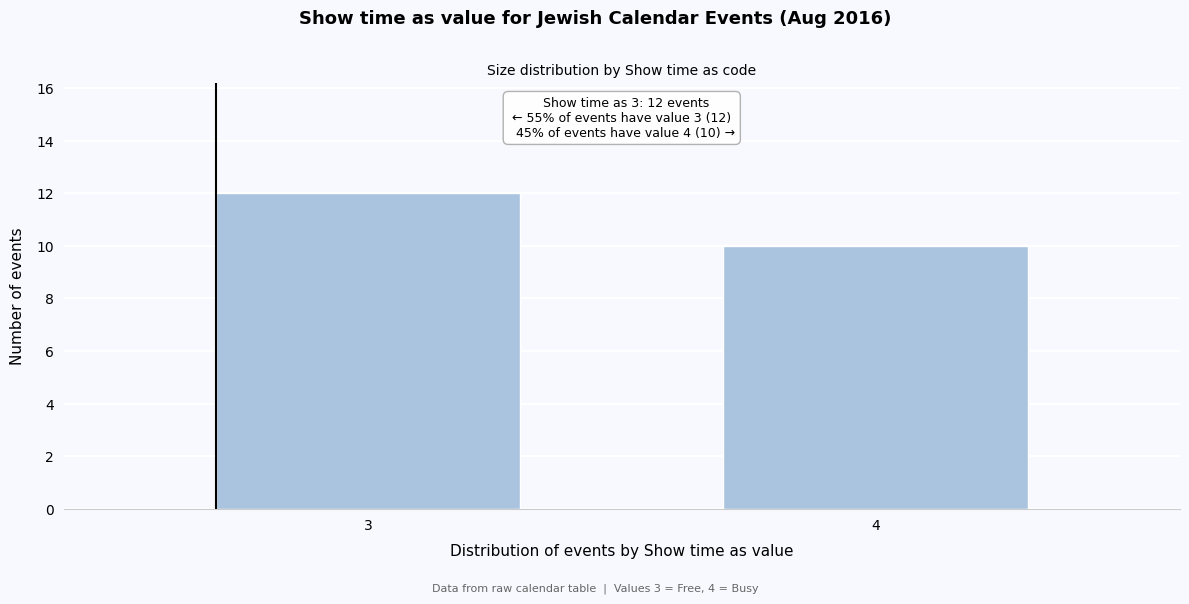

Reading left to right, extract all data points from this chart.

12	10